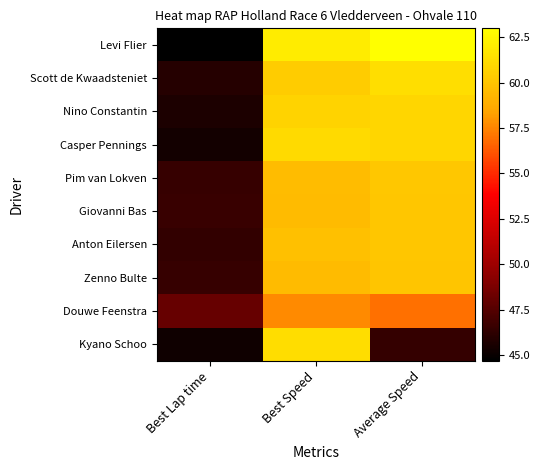

At Average Speed, list the series in order from largest to smallest.

Levi Flier, Scott de Kwaadsteniet, Nino Constantin, Casper Pennings, Pim van Lokven, Giovanni Bas, Anton Eilersen, Zenno Bulte, Douwe Feenstra, Kyano Schoo